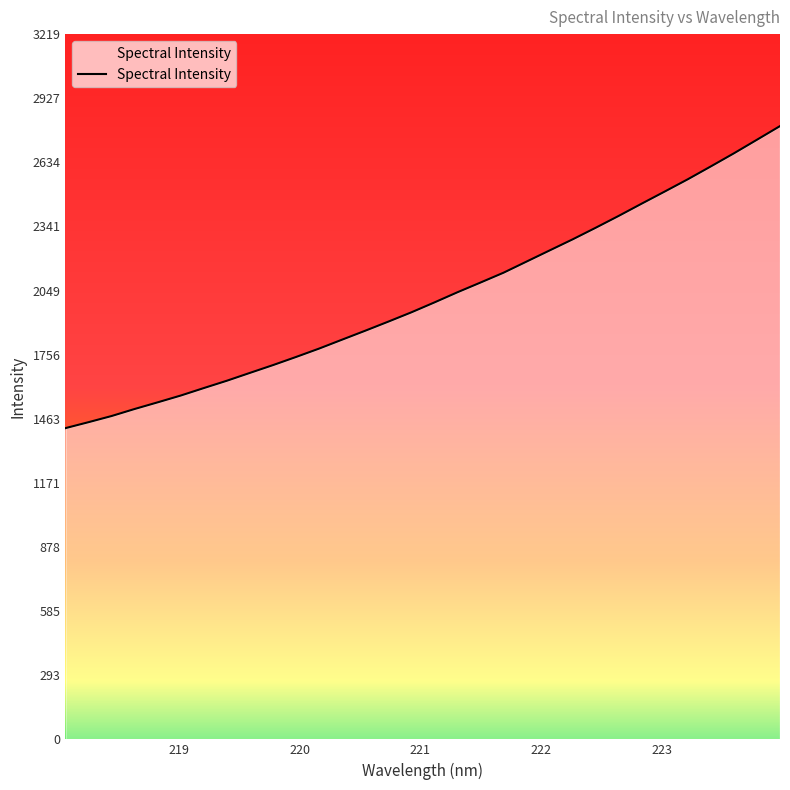

What is the maximum value shown in the chart?

2799.3